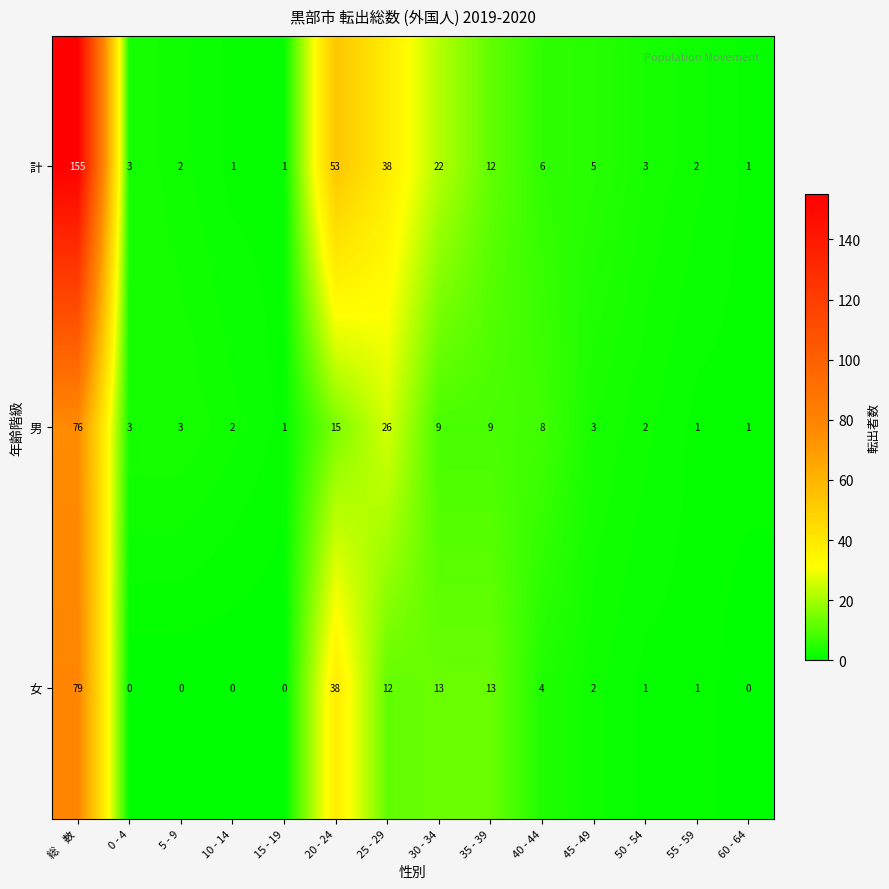

Which label corresponds to the largest value in the chart?

総　数